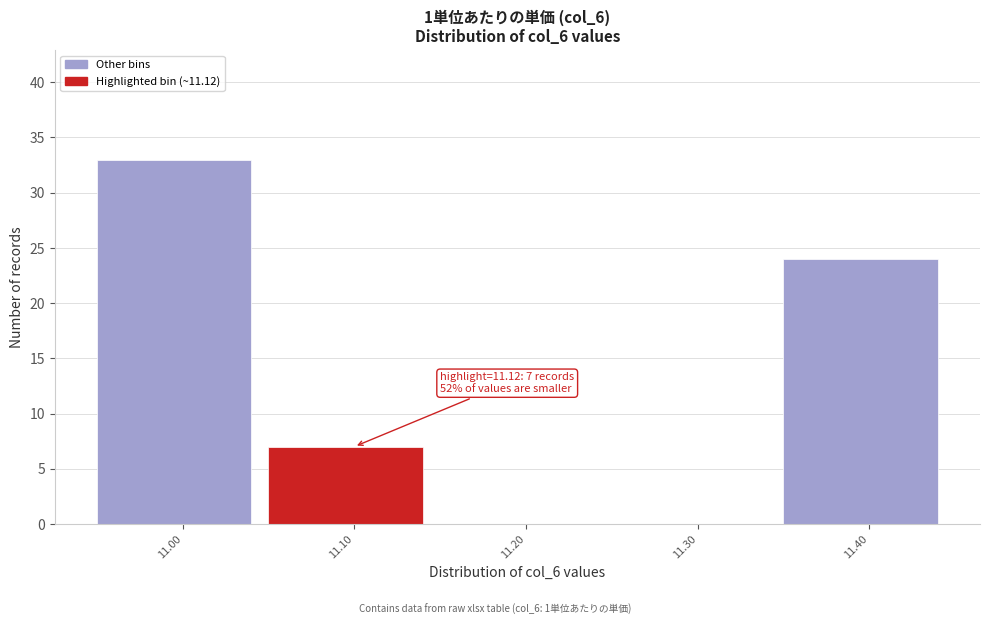

Reading left to right, extract all data points from this chart.

11.00=33	11.10=7	11.20=0	11.30=0	11.40=24